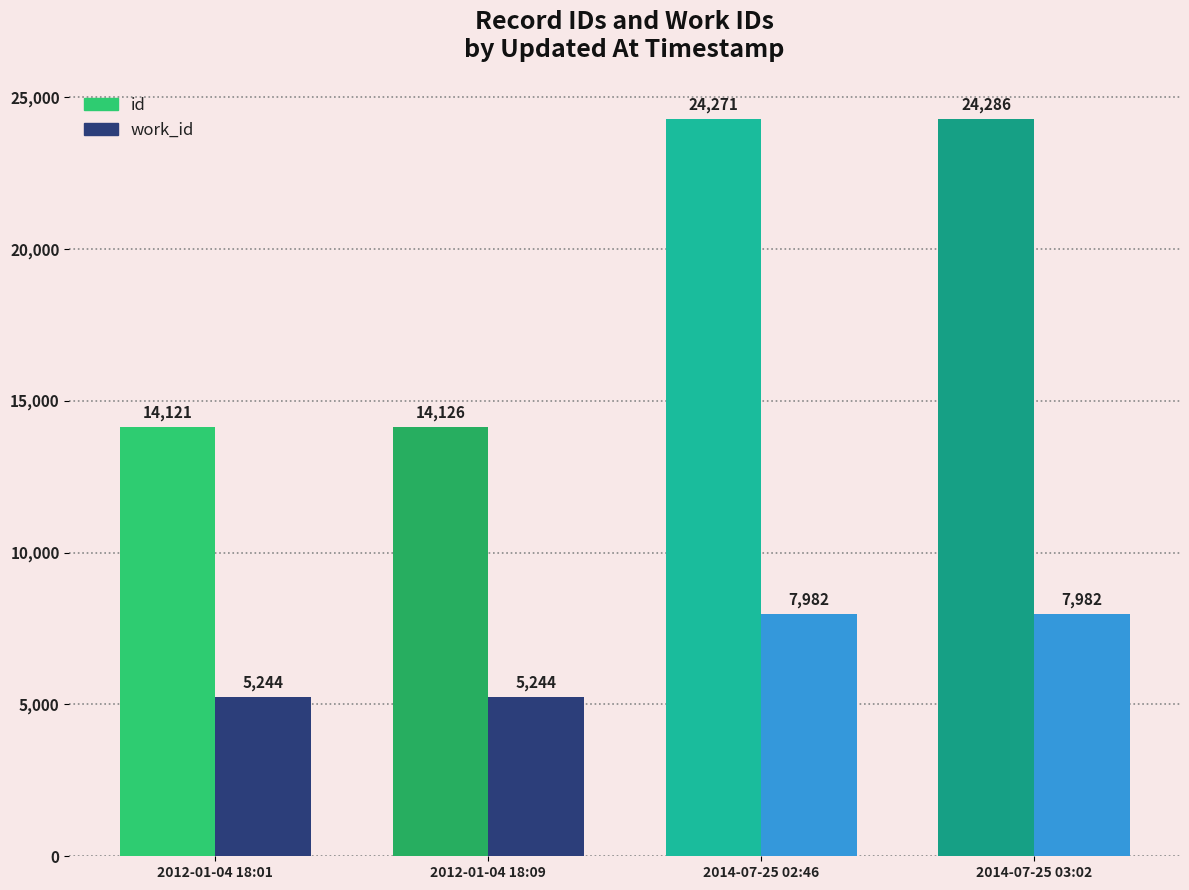

How many groups of bars are there?

4